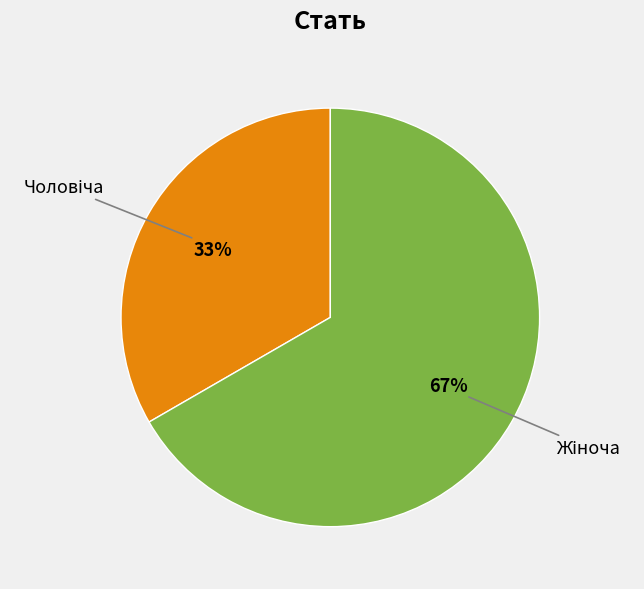

To the nearest percent, what is the average slice percentage?

50%